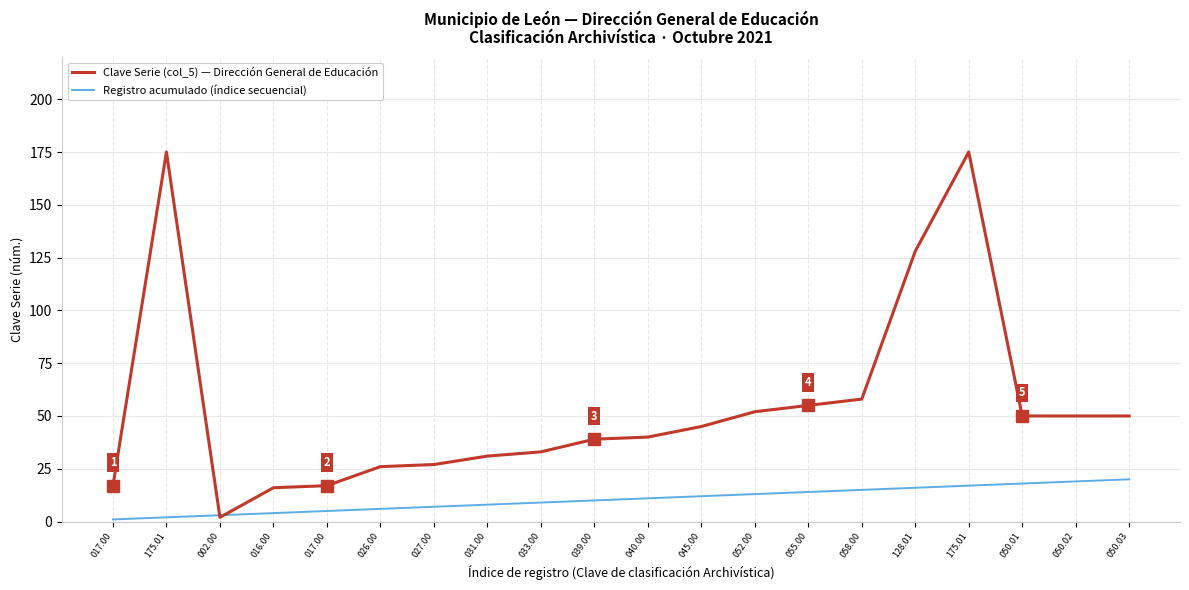

What is the label of the 1st point from the right?

050.03